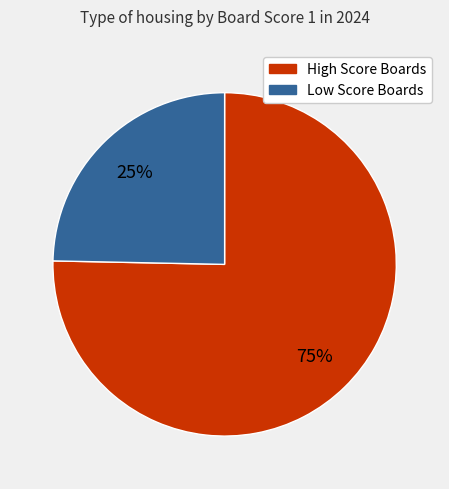

Does any single category account for the majority?

Yes